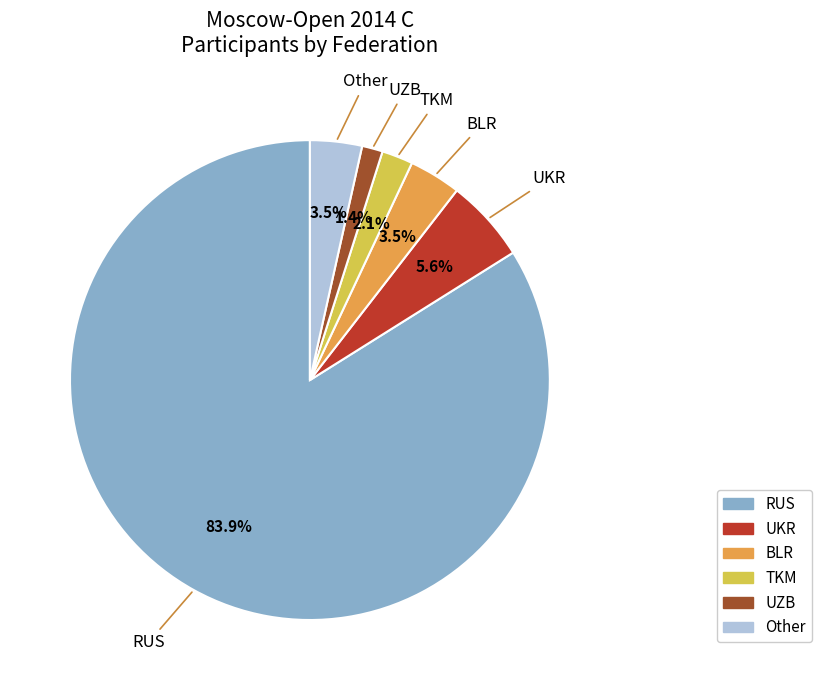

Between RUS and UZB, which is larger?

RUS